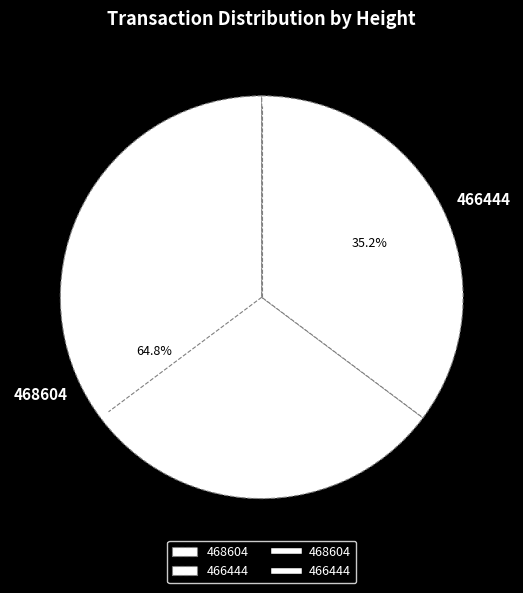

What is the largest slice in the pie chart?

468604